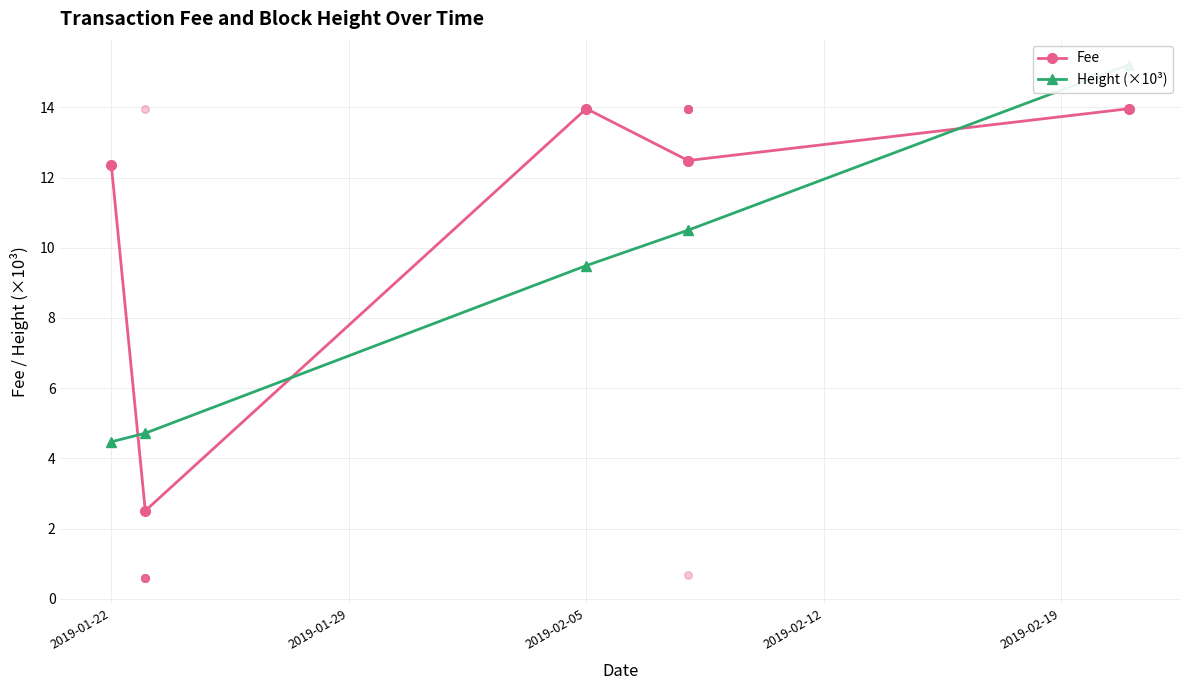

What are all the series names shown in the legend?

Fee, Height (×10³)